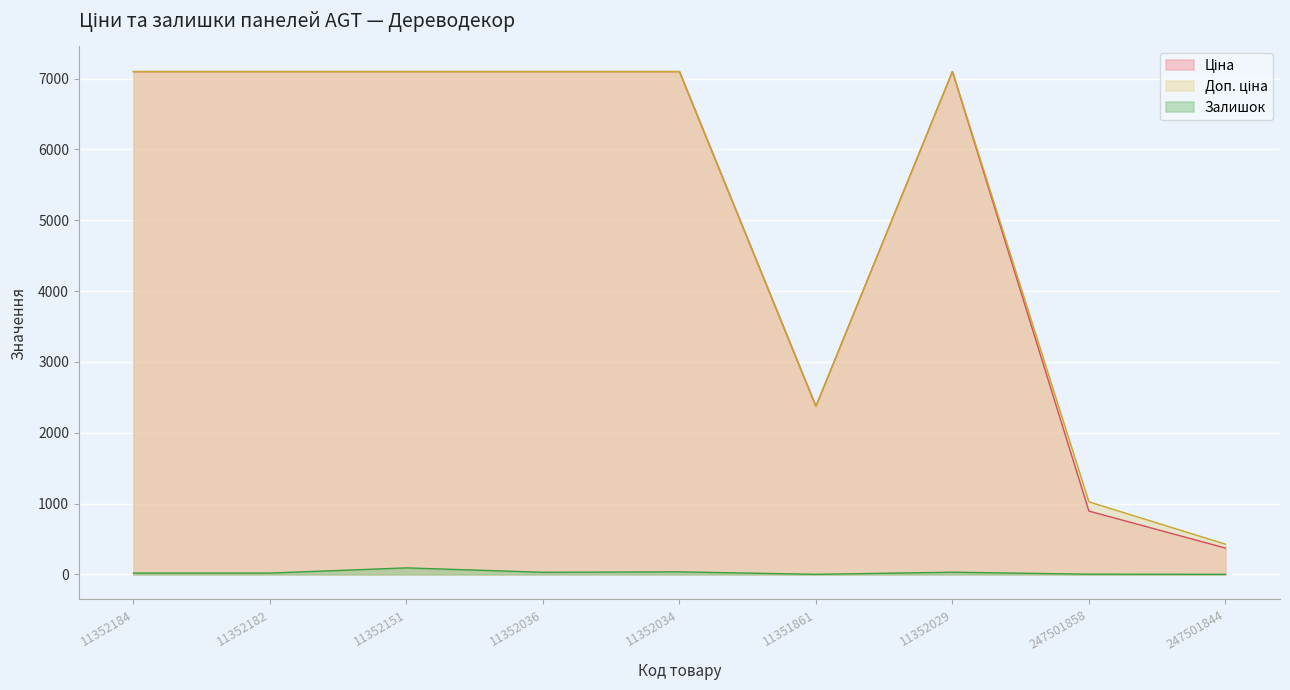

Which series has the largest total across all categories?

Доп. ціна